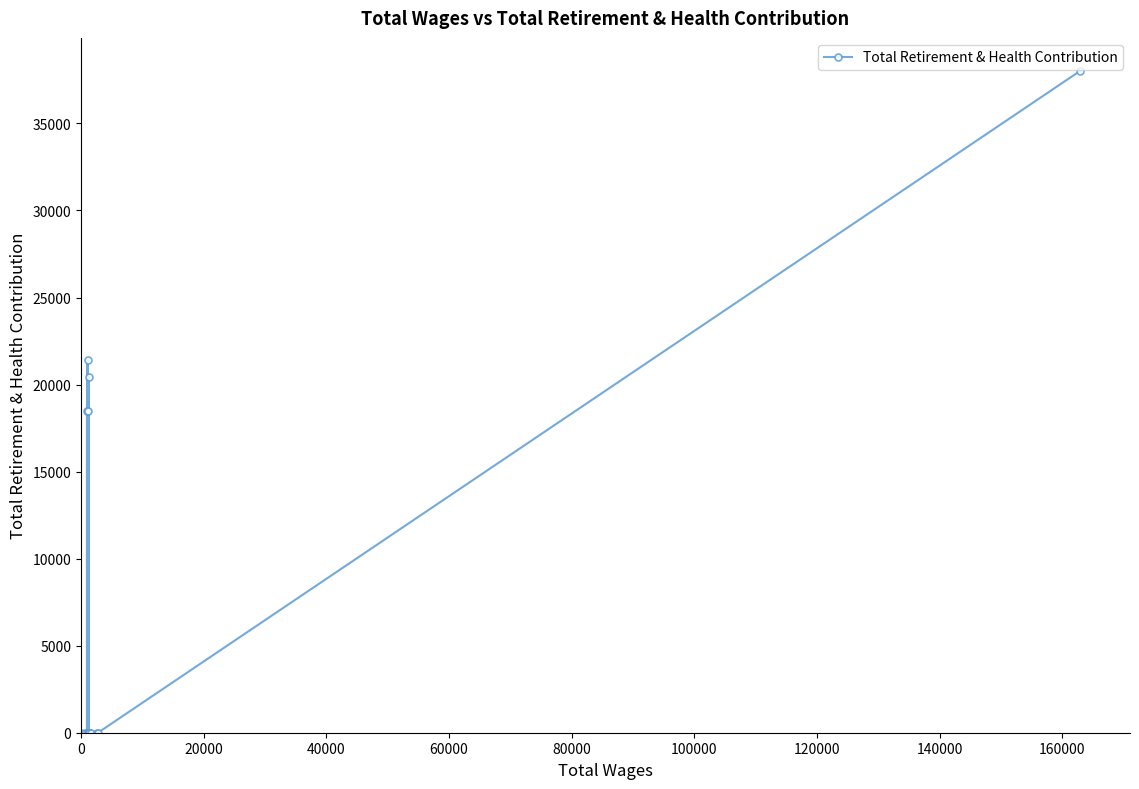

Does the chart have visible grid lines?

No